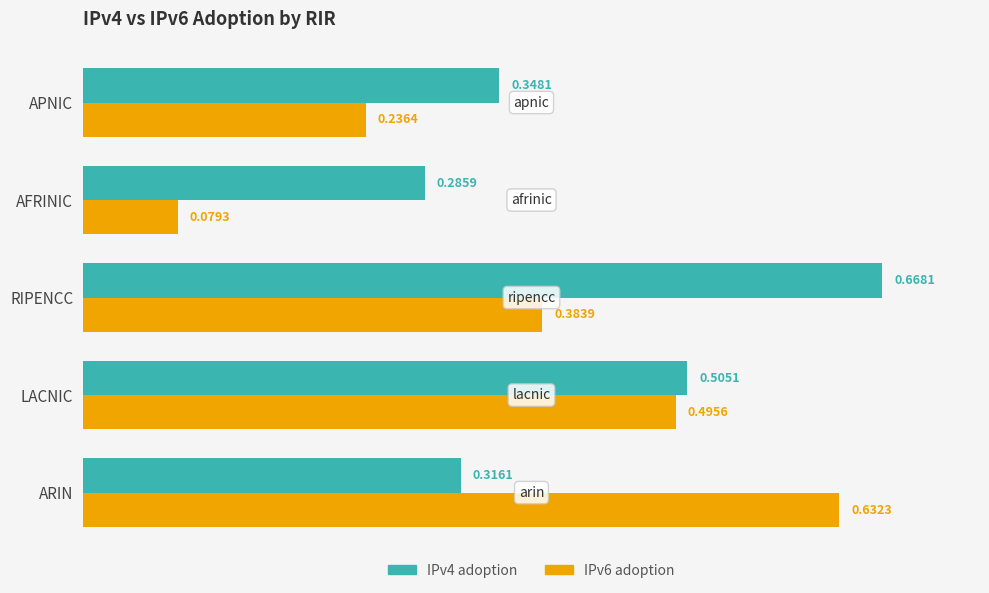

Rank the series by their maximum value, from lowest to highest.

IPv6 adoption, IPv4 adoption